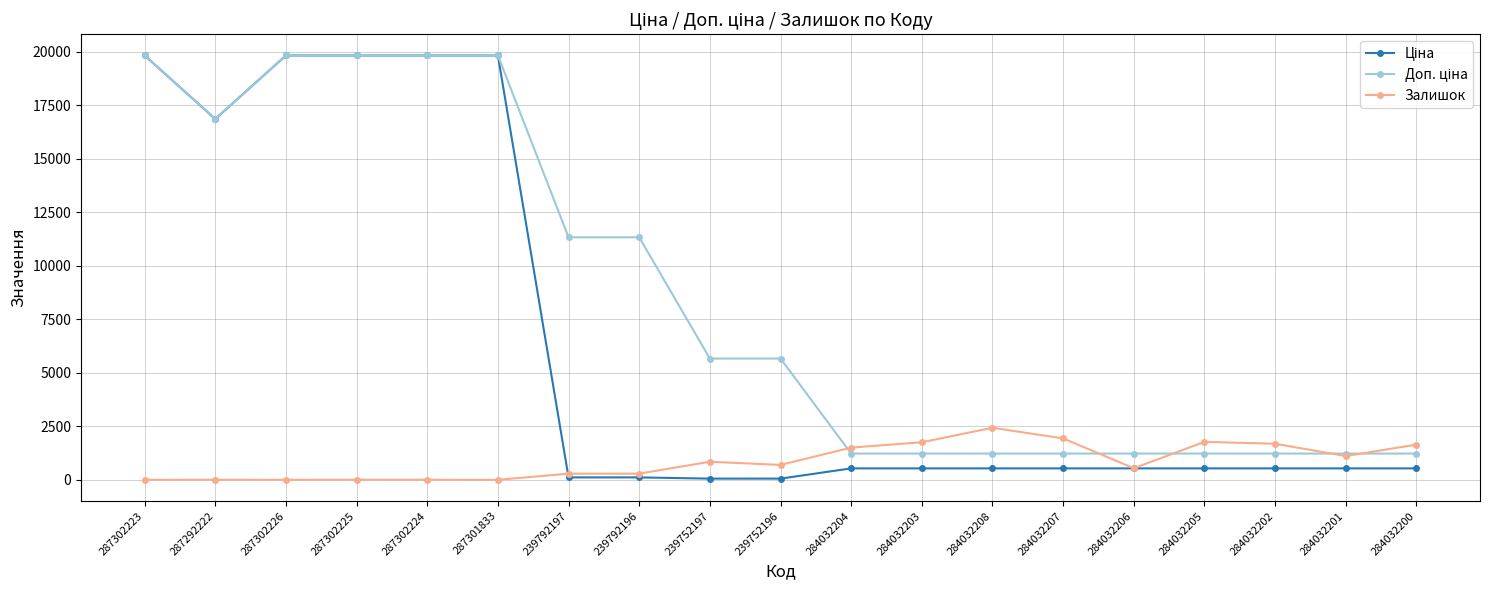

True or false: Залишок has more than 0 interior local peaks.

True